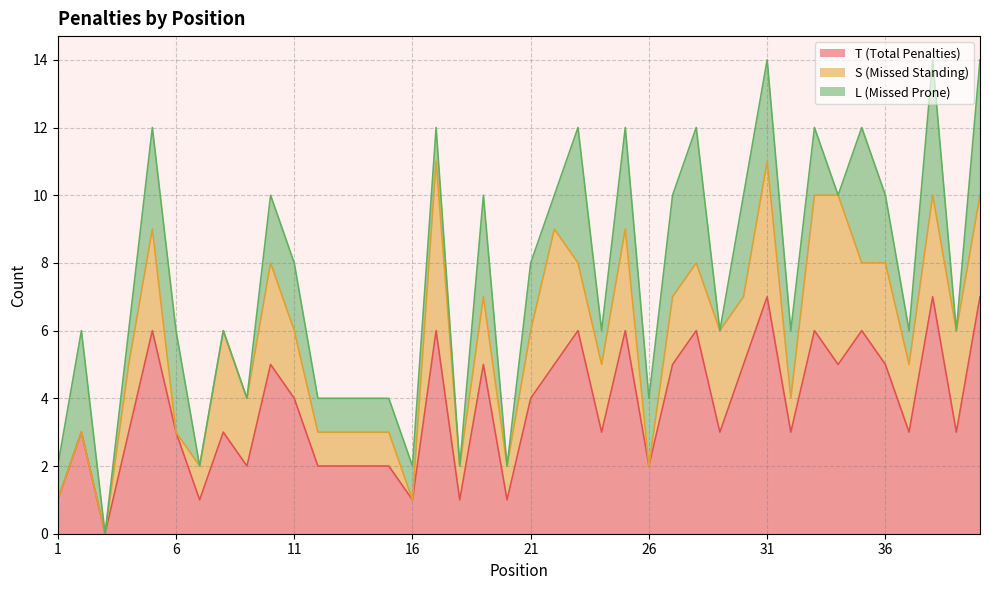

Does the chart display data point markers on the line(s)?

No